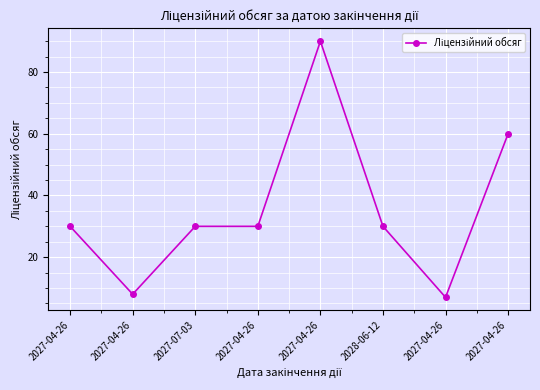

List the labels in order of value, smallest first.

2027-04-26, 2027-04-26, 2027-04-26, 2027-07-03, 2027-04-26, 2028-06-12, 2027-04-26, 2027-04-26